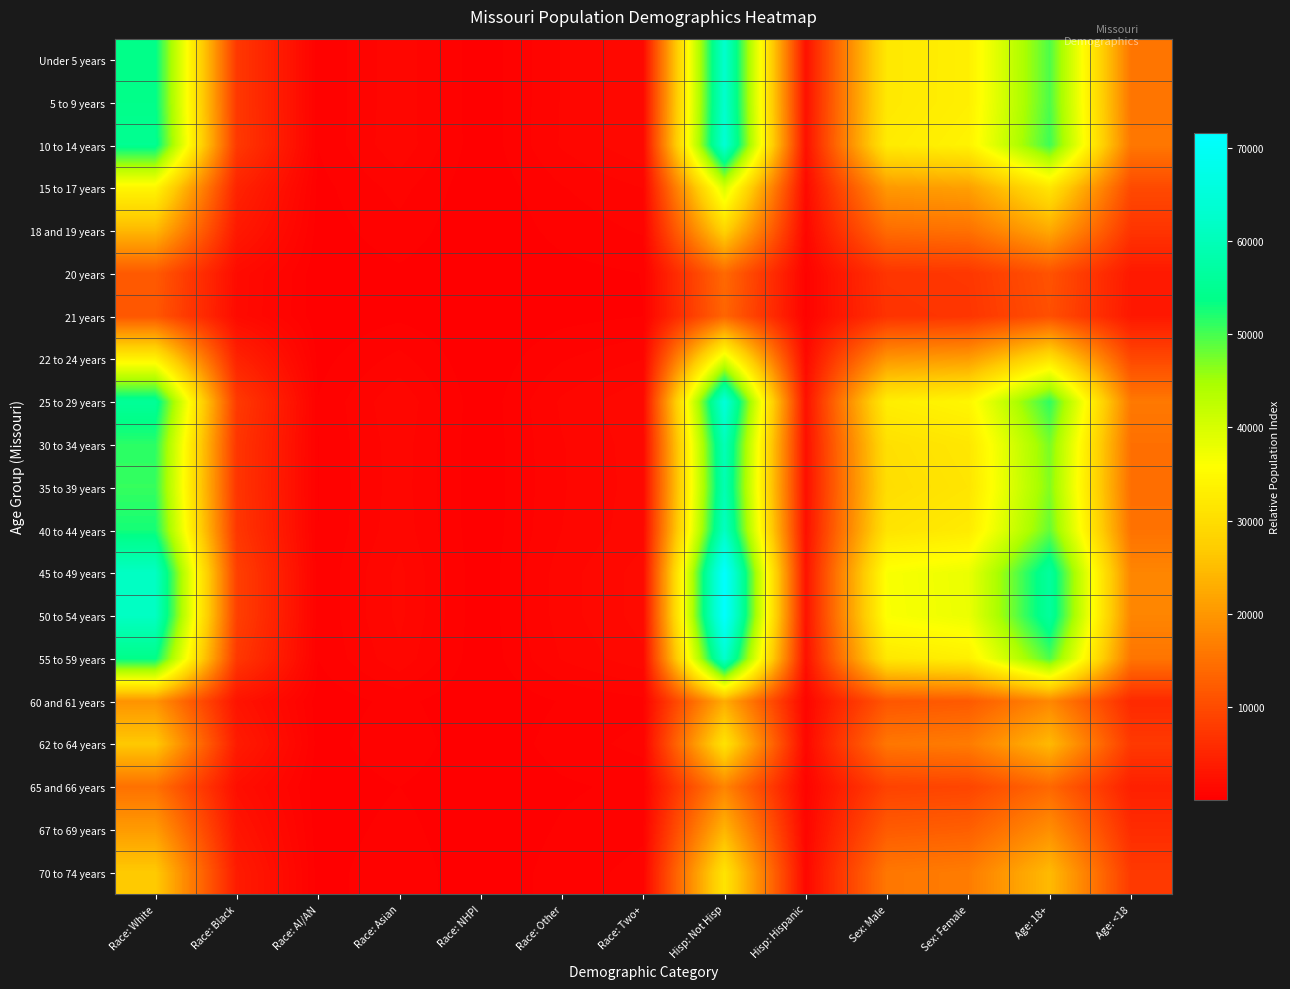

At which category does the chart reach its minimum across all series?

Race: NHPI